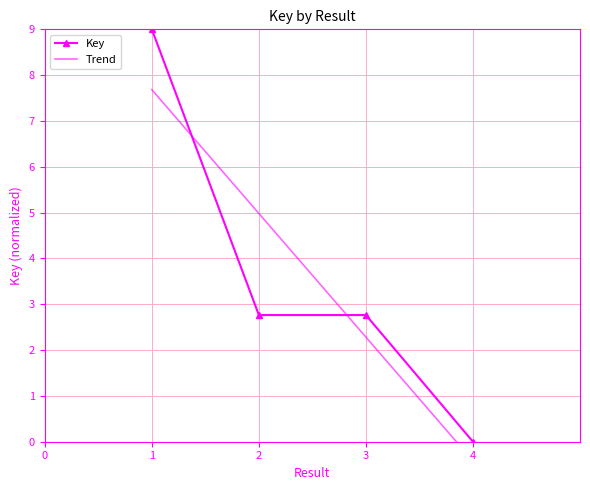

What is the sum of all values?

14.5